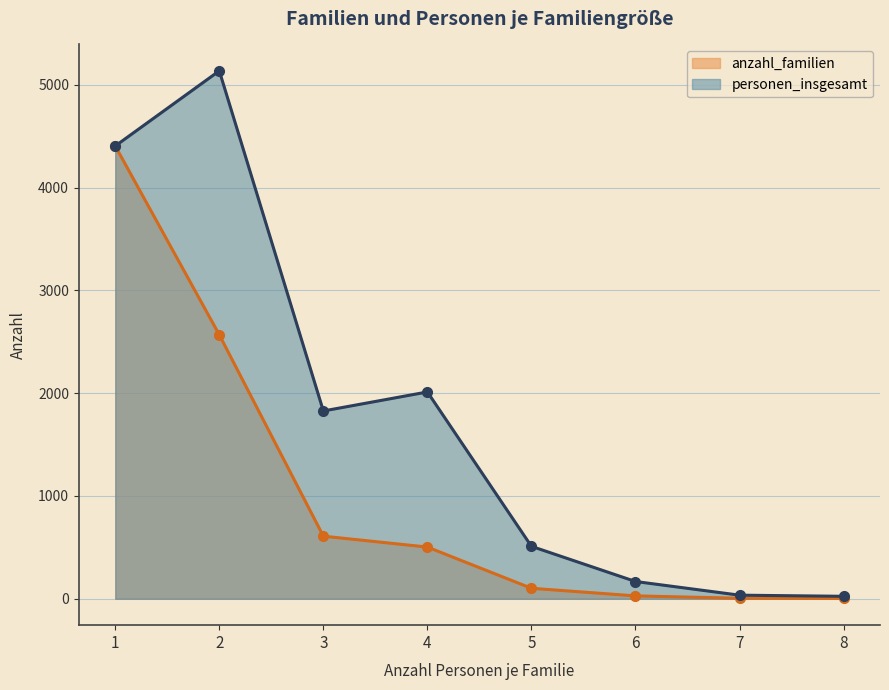

Which series has the largest total across all categories?

personen_insgesamt (Linie)